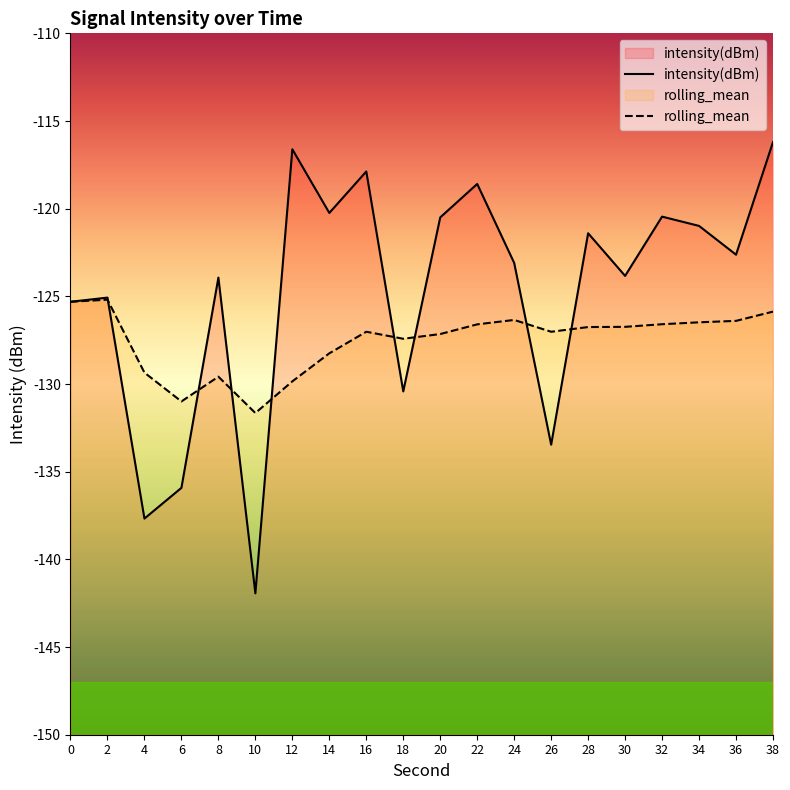

Reading right to left, transcribe all the data shown in this chart.

intensity(dBm): -116.2	-122.6	-121.0	-120.5	-123.8	-121.4	-133.5	-123.1	-118.6	-120.5	-130.4	-117.9	-120.2	-116.6	-141.9	-123.9	-135.9	-137.7	-125.1	-125.3
rolling_mean: -125.9	-126.4	-126.5	-126.6	-126.7	-126.8	-127.0	-126.3	-126.6	-127.1	-127.4	-127.0	-128.2	-129.8	-131.7	-129.6	-131.0	-129.4	-125.2	-125.3